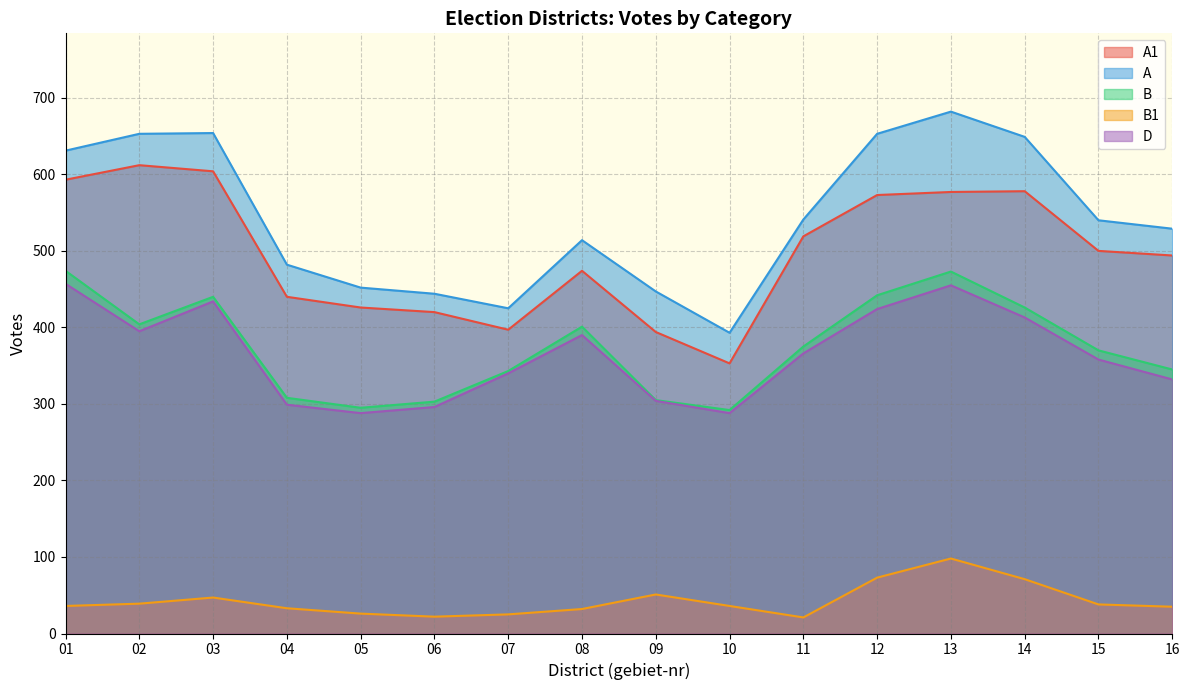

The value of A at 08 is 889. True or false?

False